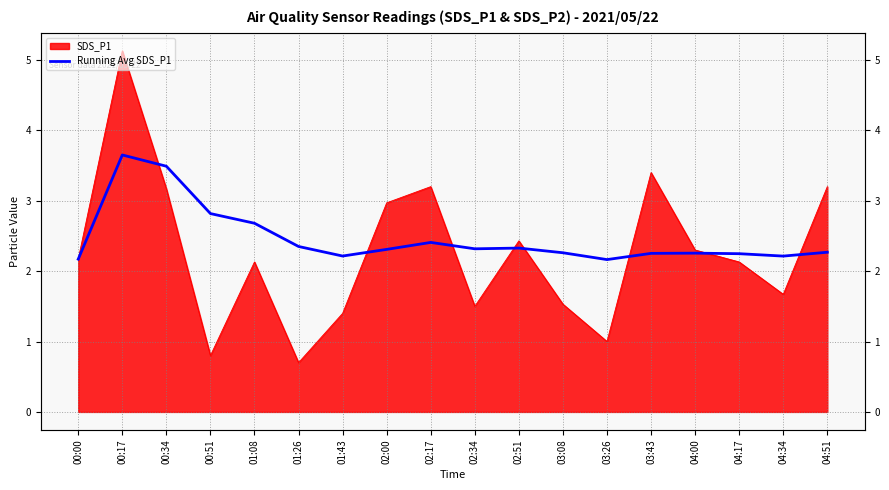

What is the label of the 12th point from the left?

03:08